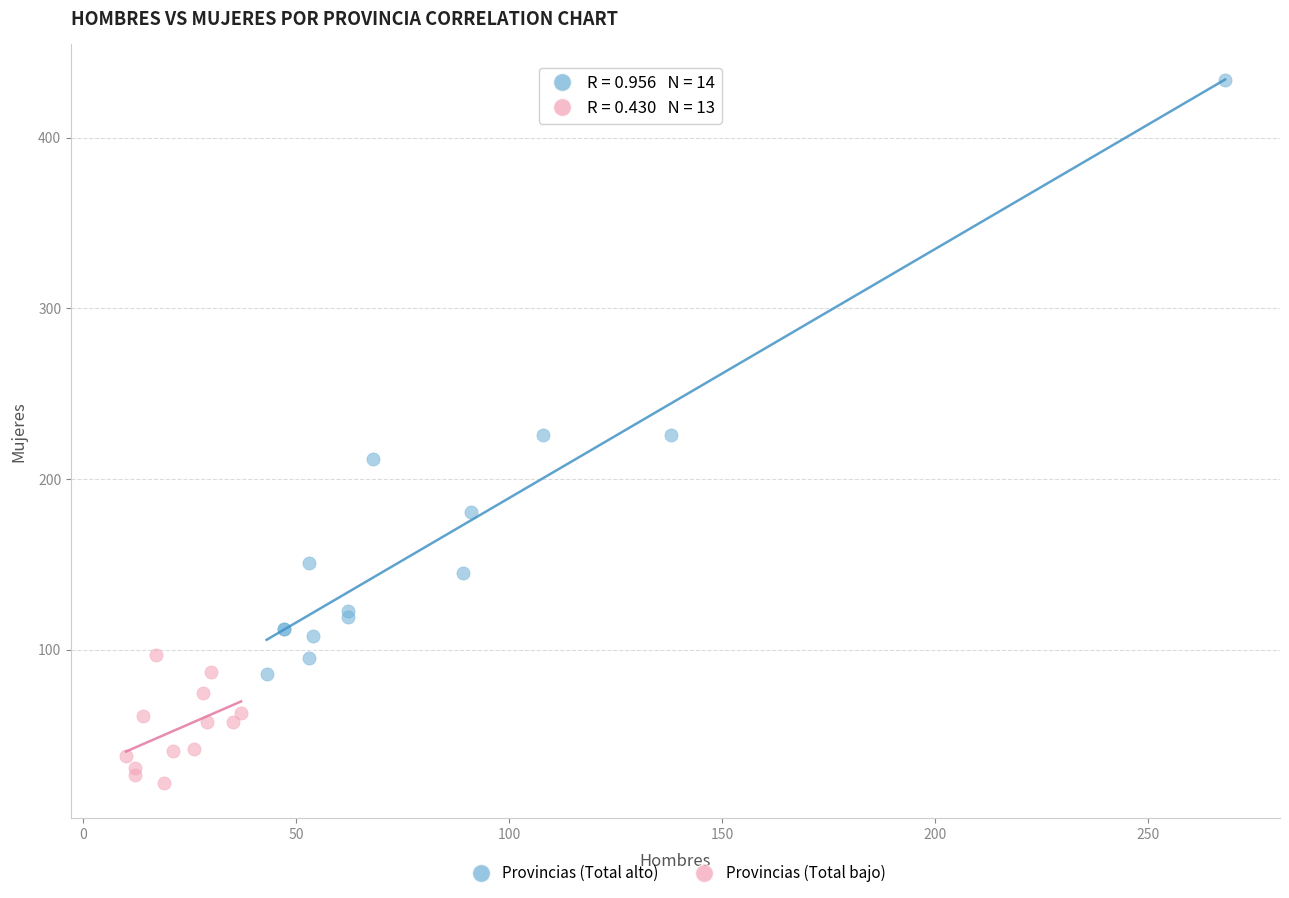

Which series contains the highest Y value?

Provincias (Total alto)